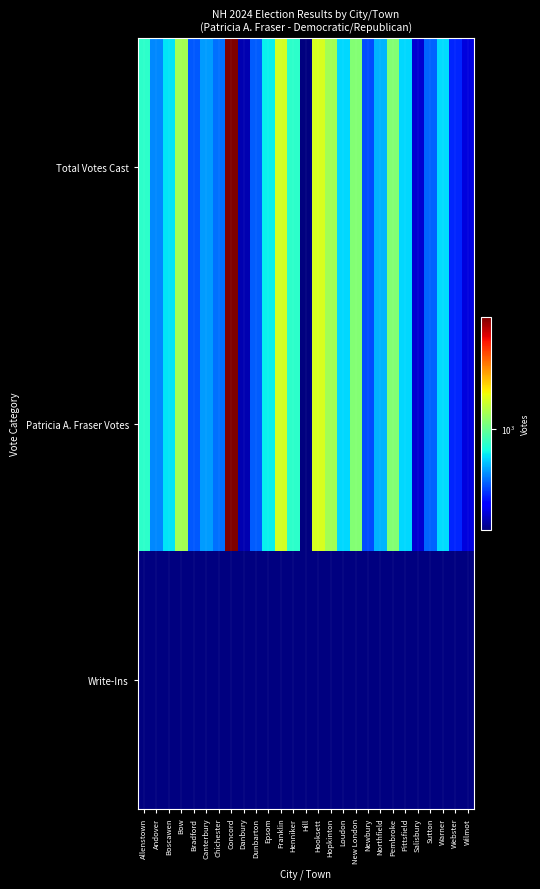

What is the difference between the highest and lowest values at New London?

1139